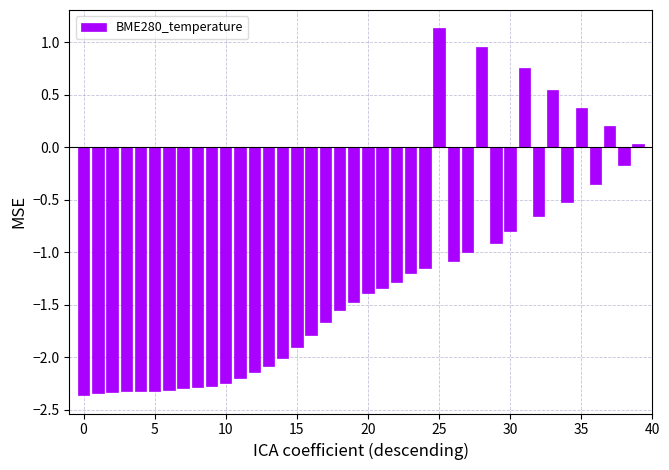

What is the difference between the maximum and second lowest values?

3.5